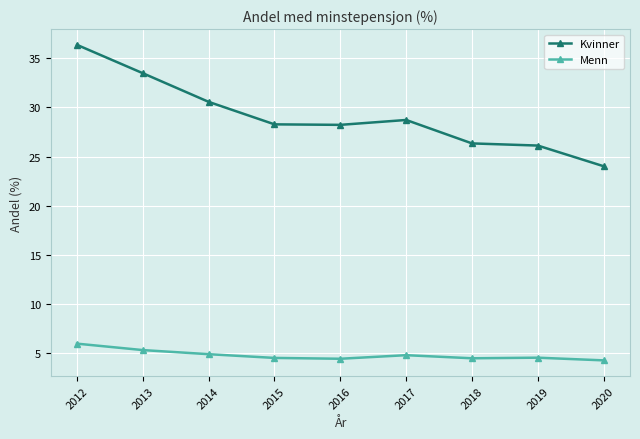

Which series changed the most between 2016 and 2020?

Kvinner